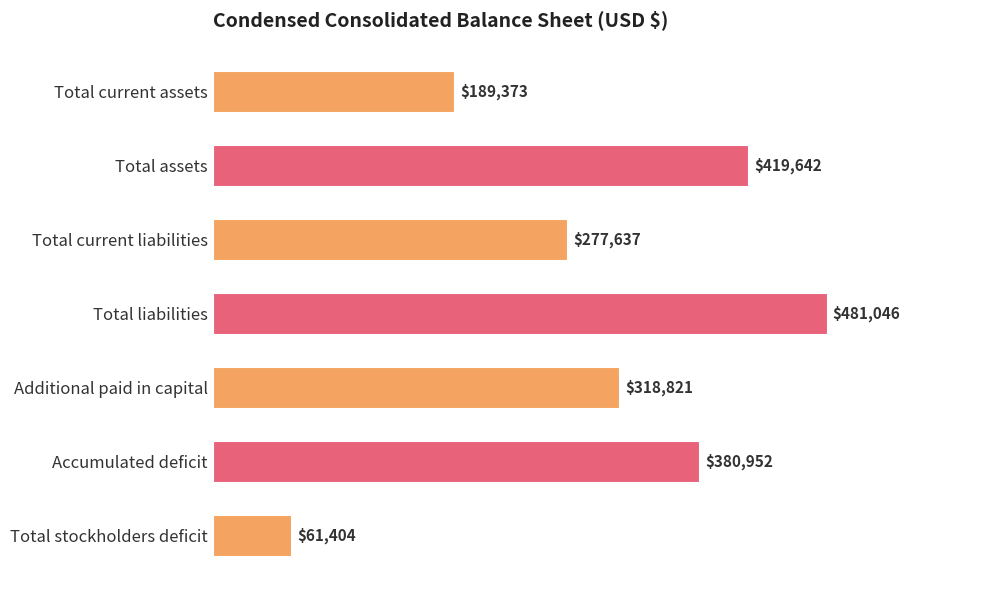

True or false: the data shows 481046 at Total liabilities.

True